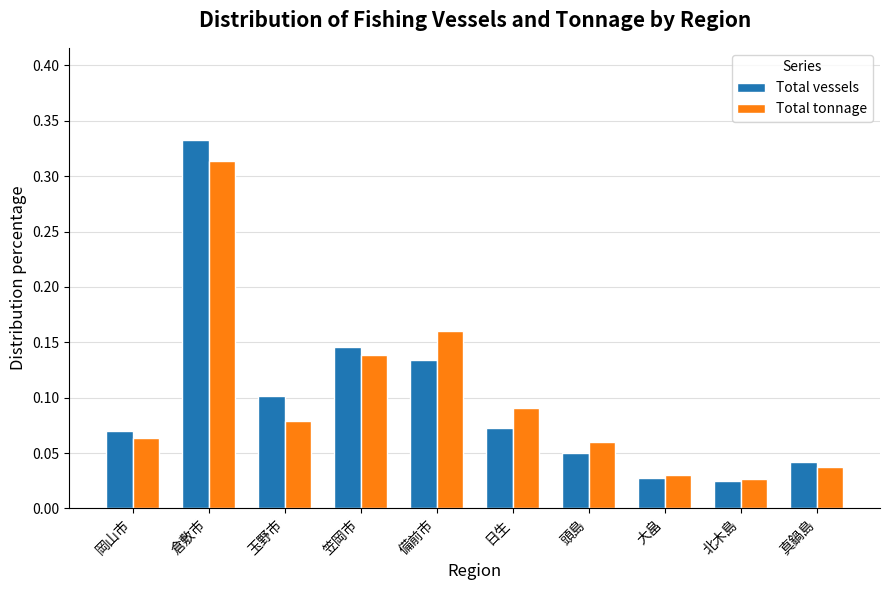

Which category has the highest value across all series?

倉敷市